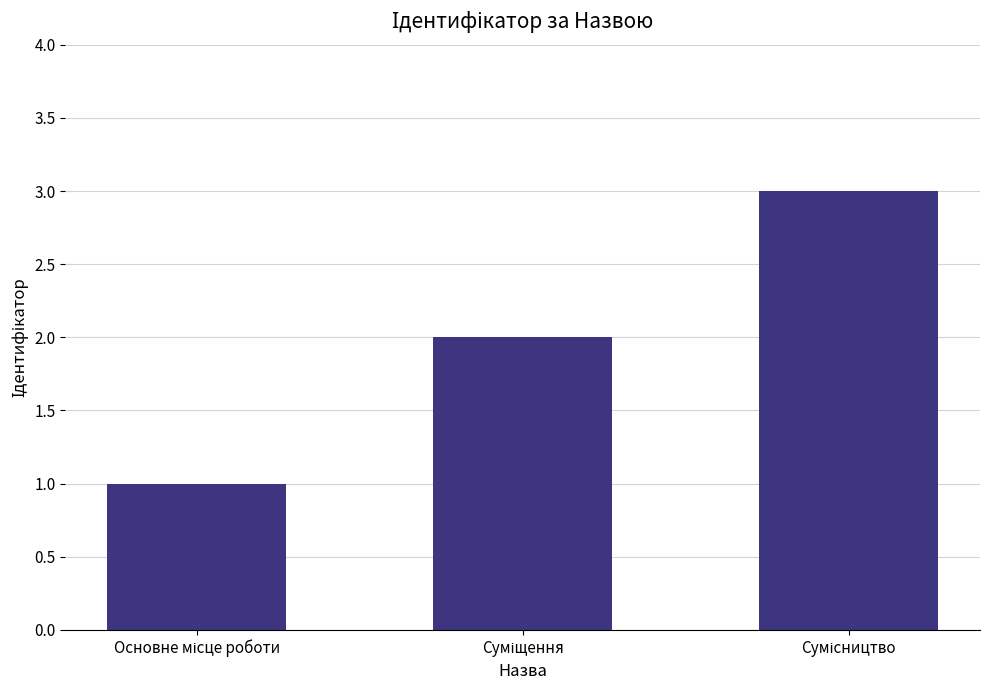

What is the sum of all values?

6